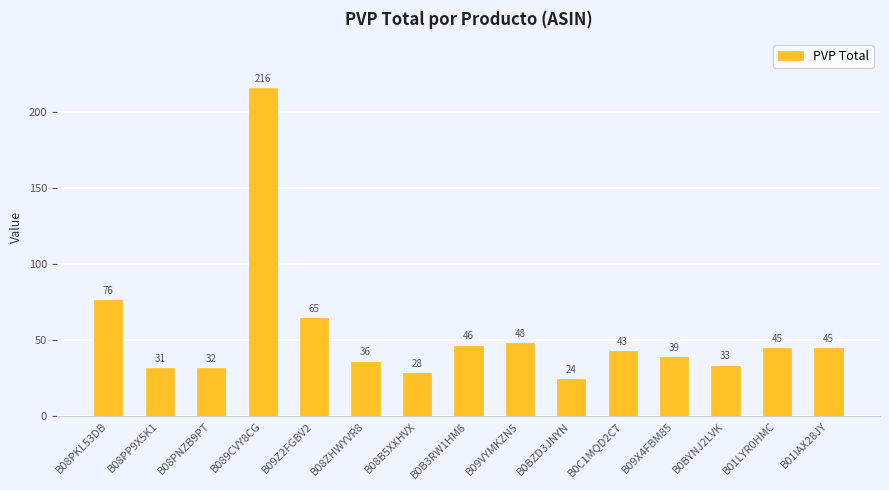

Which has a higher value, B08PP9X5K1 or B01LYR0HMC?

B01LYR0HMC